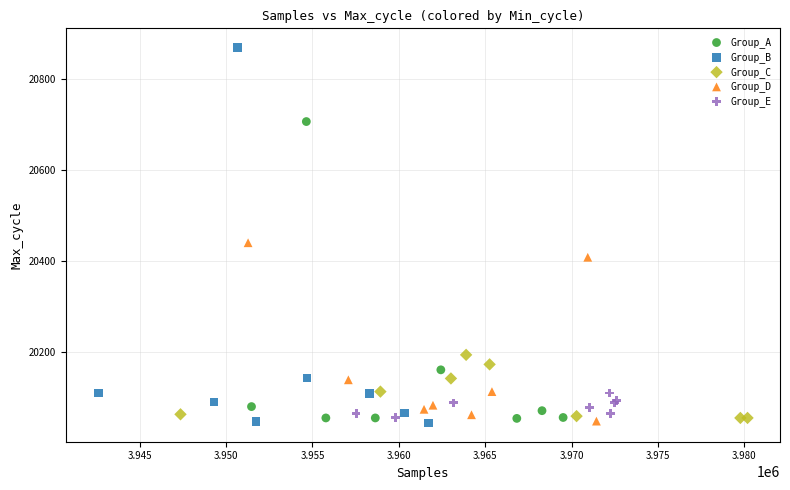

Which series reaches the maximum Y coordinate?

Group_B